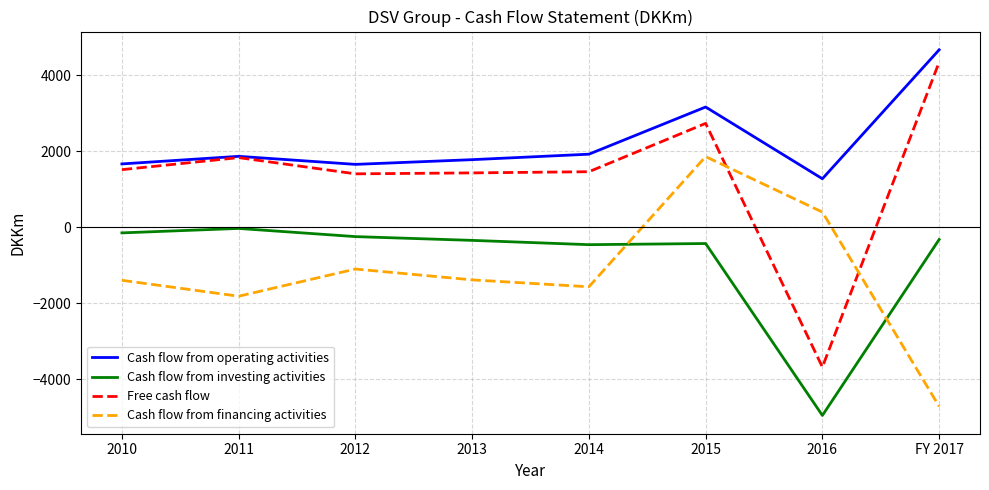

What is the minimum value shown in the chart?

-4953